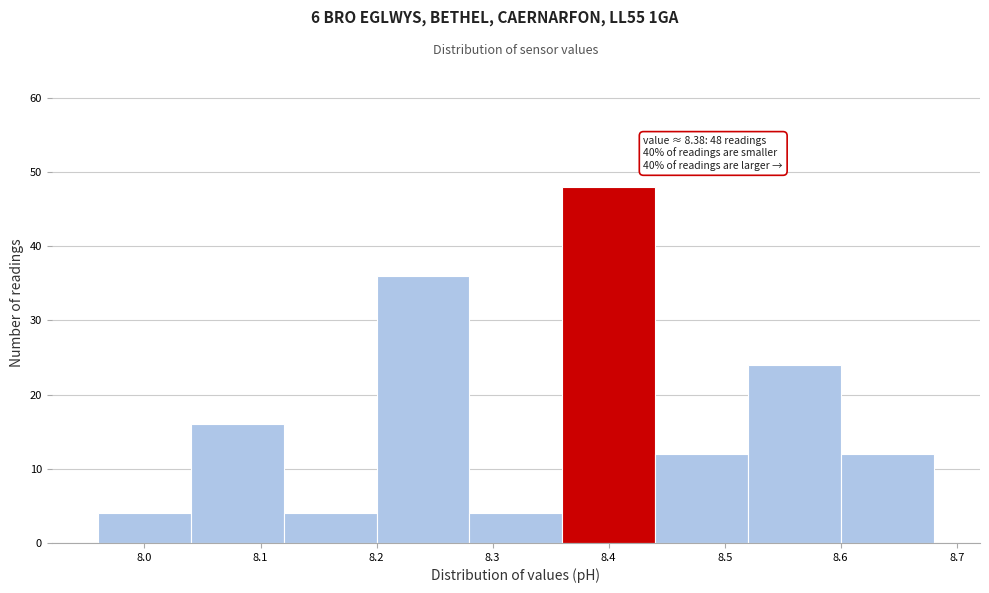

Which range on the x-axis has the tallest bar?

8.36 to 8.44